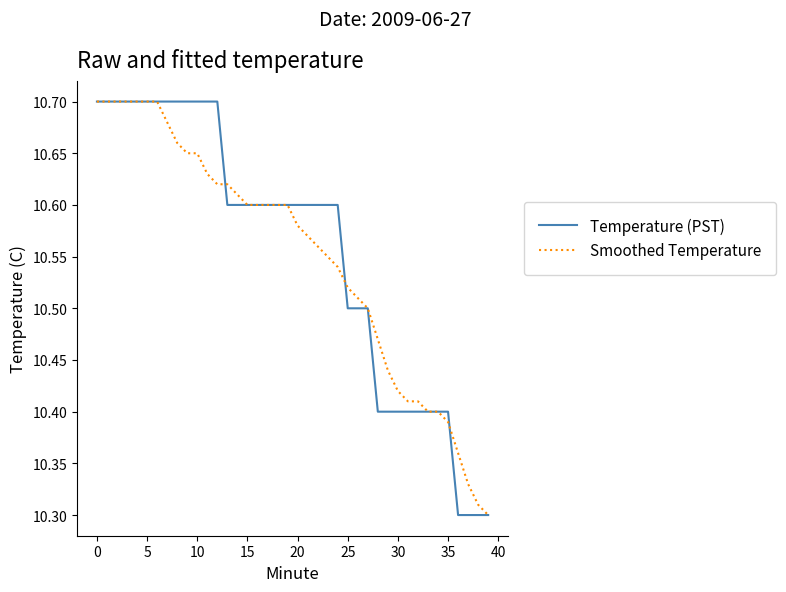

At which label does Smoothed Temperature reach its minimum?

39